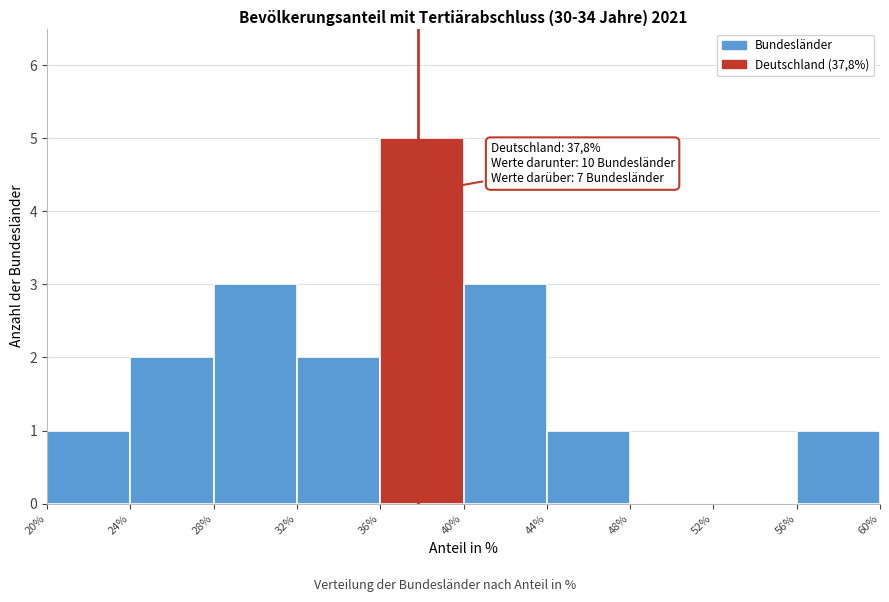

Over which range of the x-axis is the bar tallest?

36% to 40%